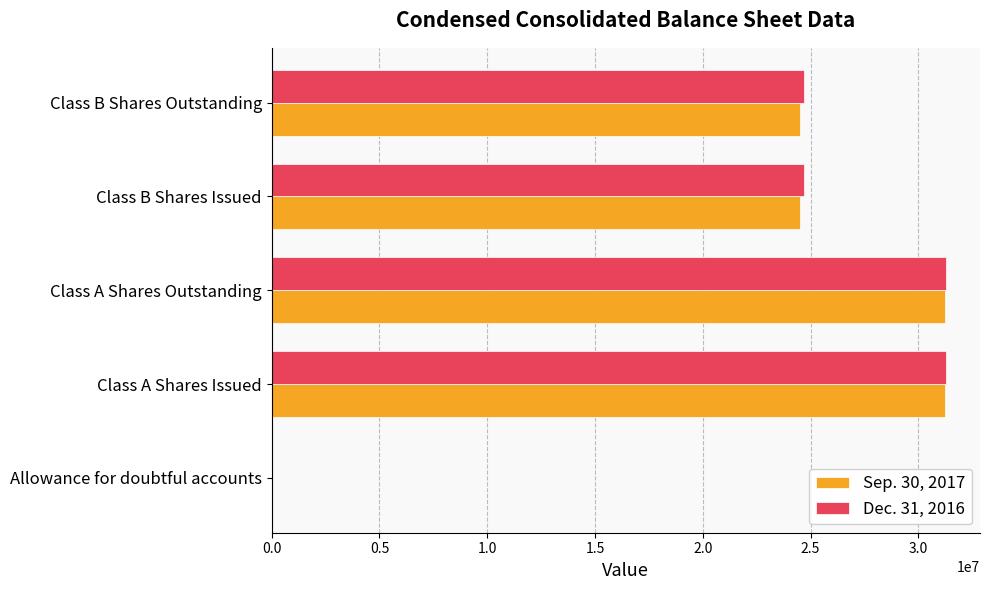

The value of Dec. 31, 2016 at Class A Shares Outstanding is 20380888. True or false?

False